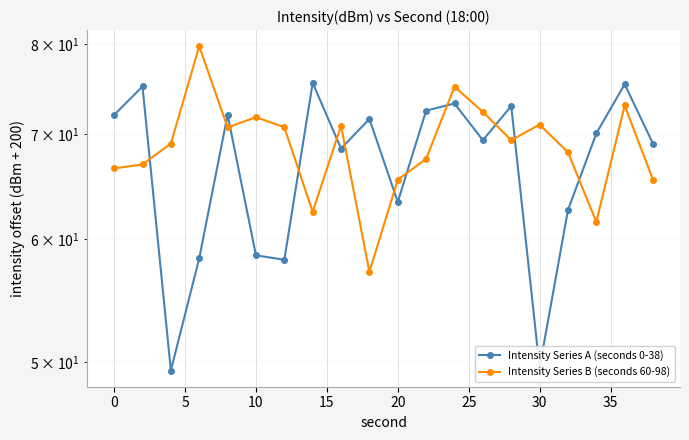

What is the difference between the maximum and minimum values in the Intensity Series B (seconds 60-98) series?

22.6